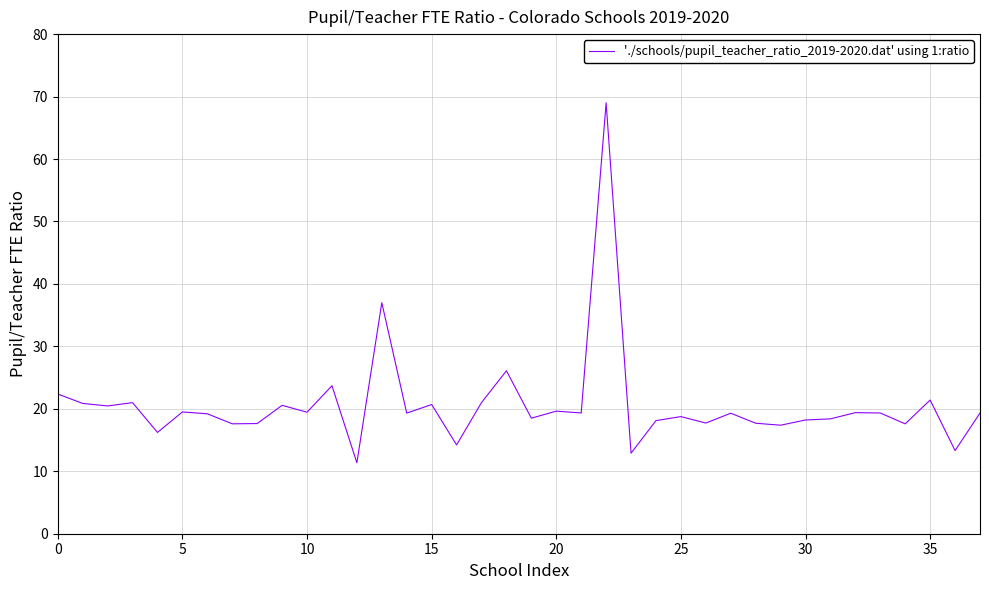

What is the difference between the maximum and minimum values?

57.6